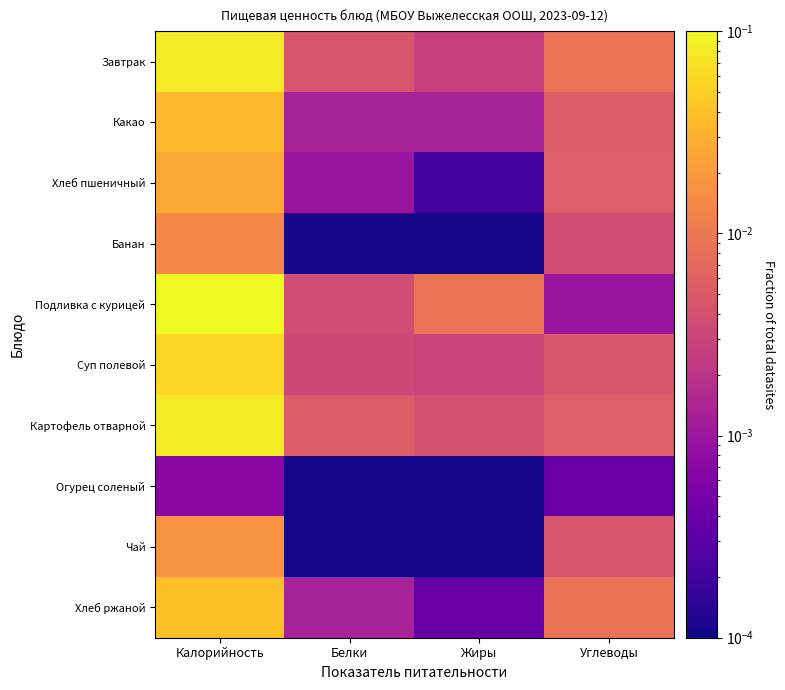

At which category is the sum across all series the highest?

Калорийность